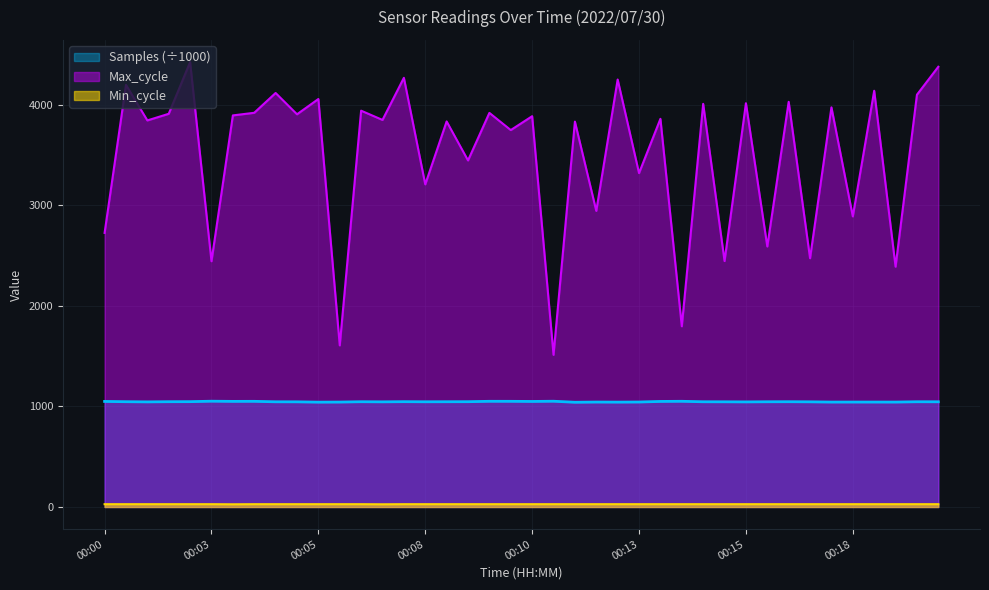

True or false: Max_cycle and Samples intersect in this chart.

False